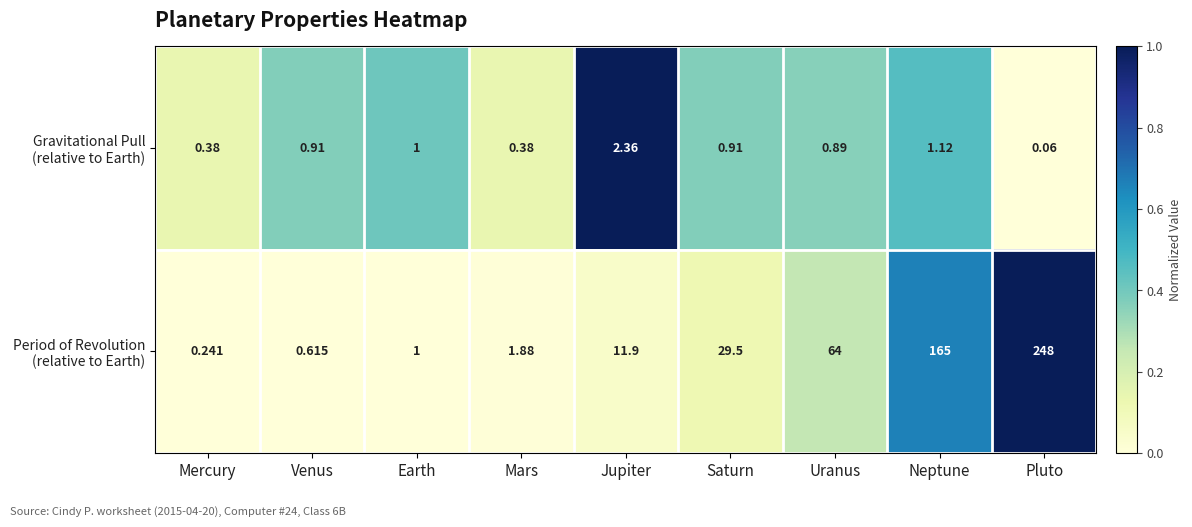

At which category is the sum across all series the highest?

Pluto